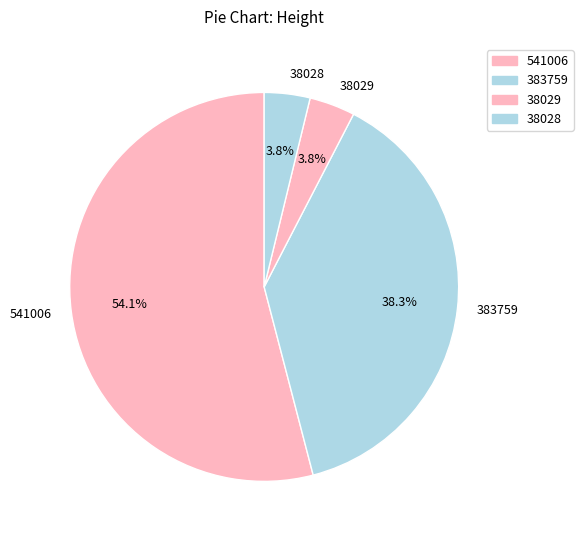

What is the largest slice in the pie chart?

541006